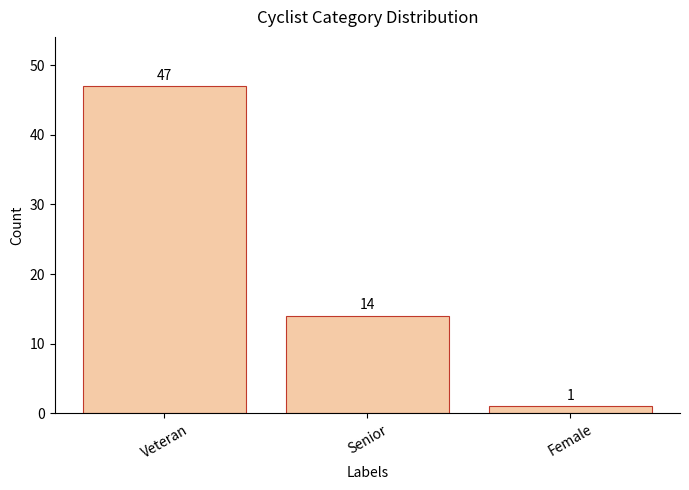

What is the label of the 1st bar from the left?

Veteran